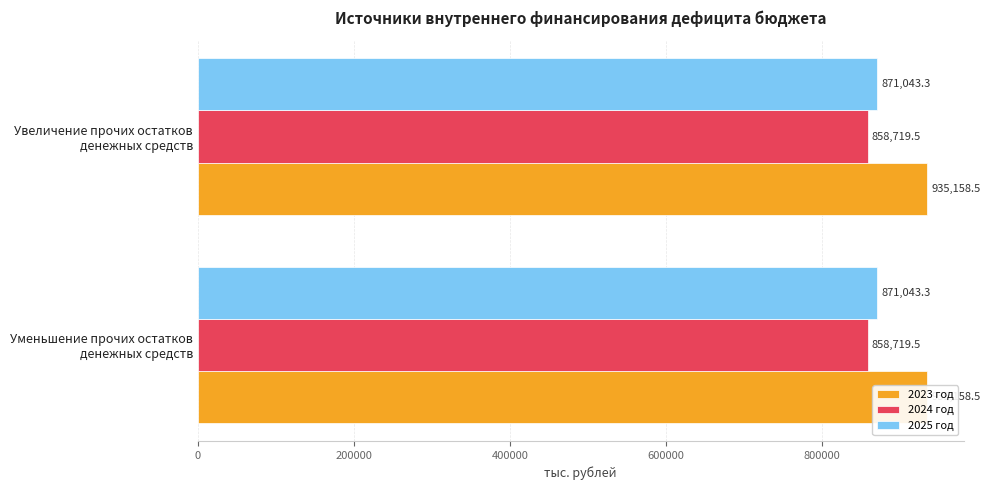

What is the label of the 1st bar from the right?

Увеличение прочих остатков
денежных средств